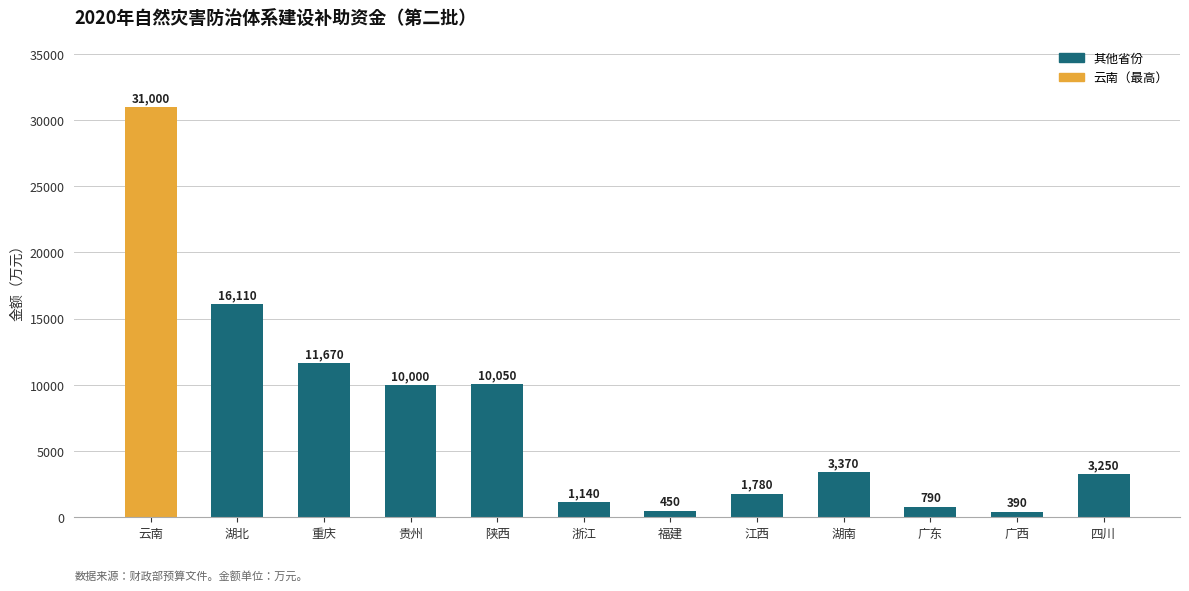

Rank the categories by value from lowest to highest.

广西, 福建, 广东, 浙江, 江西, 四川, 湖南, 贵州, 陕西, 重庆, 湖北, 云南